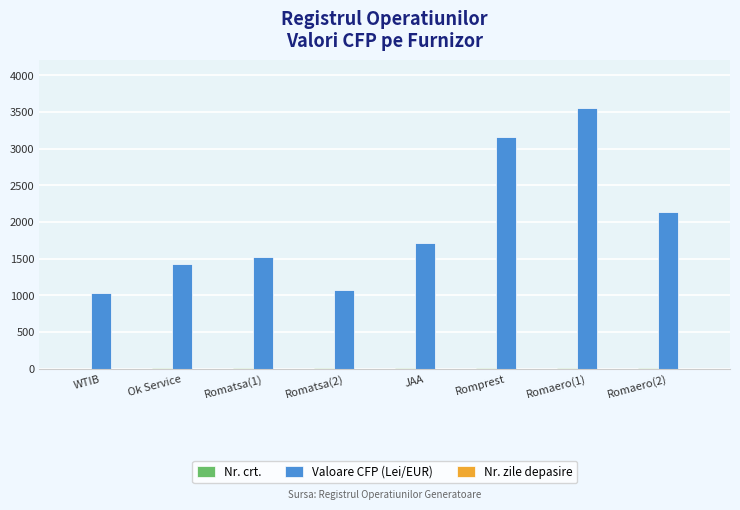

Between Romaero(1) and Romaero(2), which series saw the biggest shift?

Valoare CFP (Lei/EUR)